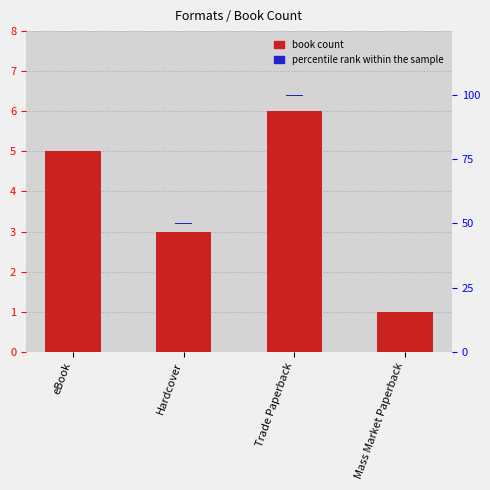

At which label is book count closest to 3?

Hardcover